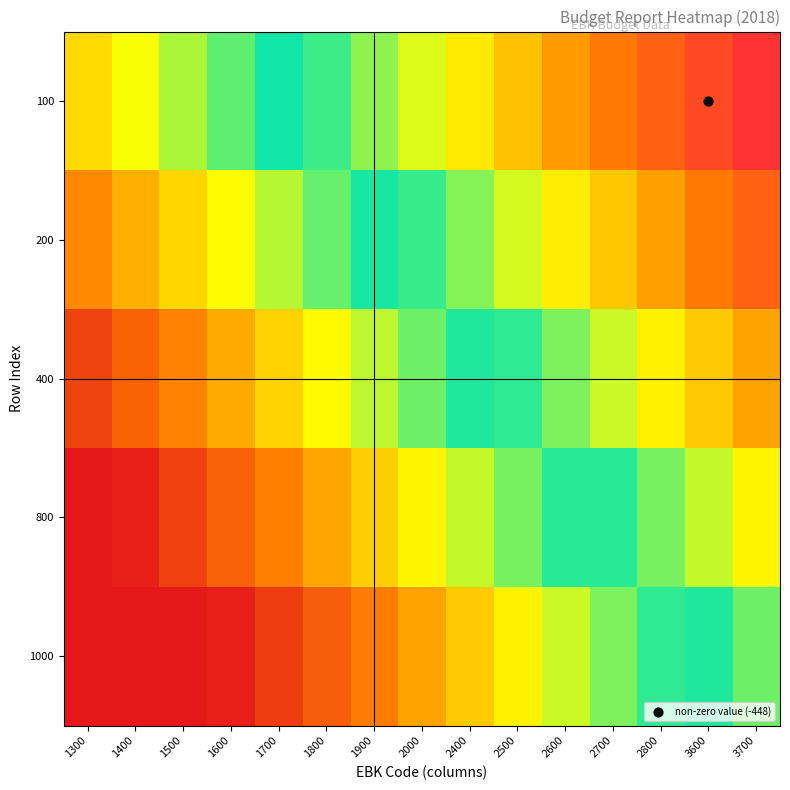

Reading left to right, transcribe all the data shown in this chart.

100: 1300=-0.1	1400=-0.0	1500=0.0	1600=0.1	1700=0.2	1800=0.3	1900=0.3	2000=0.4	2400=0.5	2500=0.5	2600=0.6	2700=0.7	2800=0.8	3600=0.8	3700=0.9
200: 1300=-0.2	1400=-0.2	1500=-0.1	1600=-0.0	1700=0.0	1800=0.1	1900=0.2	2000=0.2	2400=0.3	2500=0.4	2600=0.5	2700=0.5	2800=0.6	3600=0.7	3700=0.8
400: 1300=-0.4	1400=-0.3	1500=-0.3	1600=-0.2	1700=-0.1	1800=-0.0	1900=0.0	2000=0.1	2400=0.2	2500=0.2	2600=0.3	2700=0.4	2800=0.5	3600=0.5	3700=0.6
800: 1300=-0.5	1400=-0.5	1500=-0.4	1600=-0.3	1700=-0.3	1800=-0.2	1900=-0.1	2000=-0.0	2400=0.0	2500=0.1	2600=0.2	2700=0.2	2800=0.3	3600=0.4	3700=0.5
1000: 1300=-0.7	1400=-0.6	1500=-0.6	1600=-0.5	1700=-0.4	1800=-0.3	1900=-0.3	2000=-0.2	2400=-0.1	2500=-0.1	2600=0.0	2700=0.1	2800=0.2	3600=0.2	3700=0.3